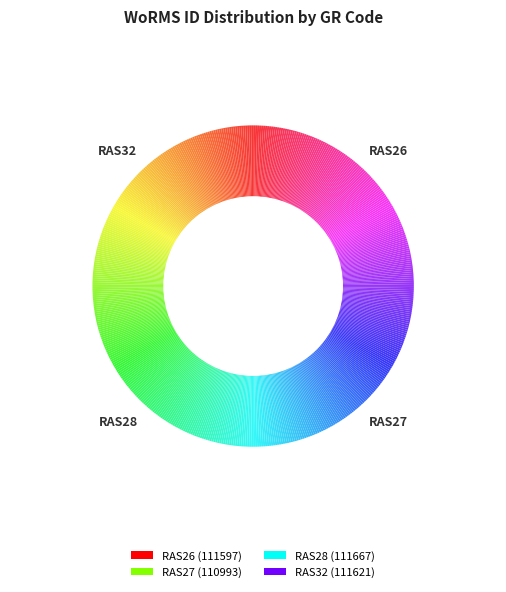

To the nearest percent, what is the average slice percentage?

25%